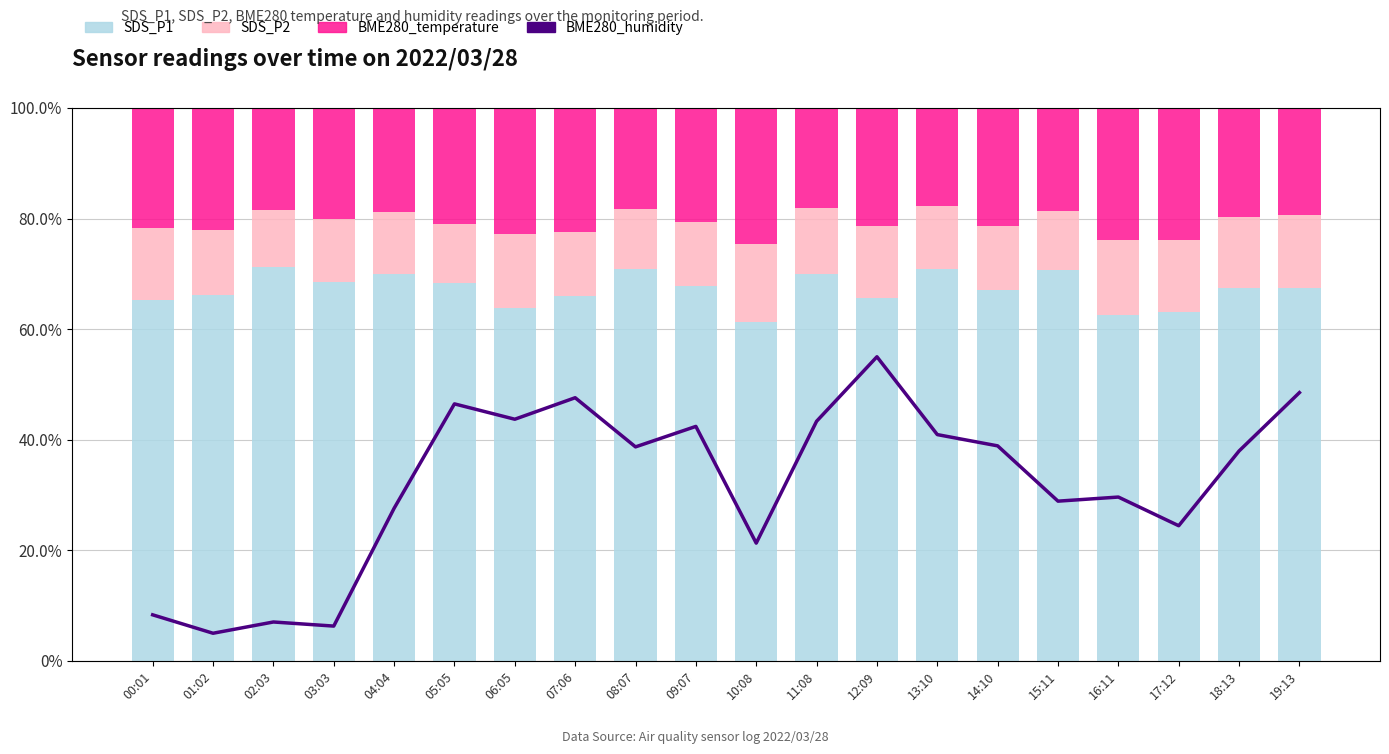

The value of SDS_P1 at 08:07 is 70.9. True or false?

True